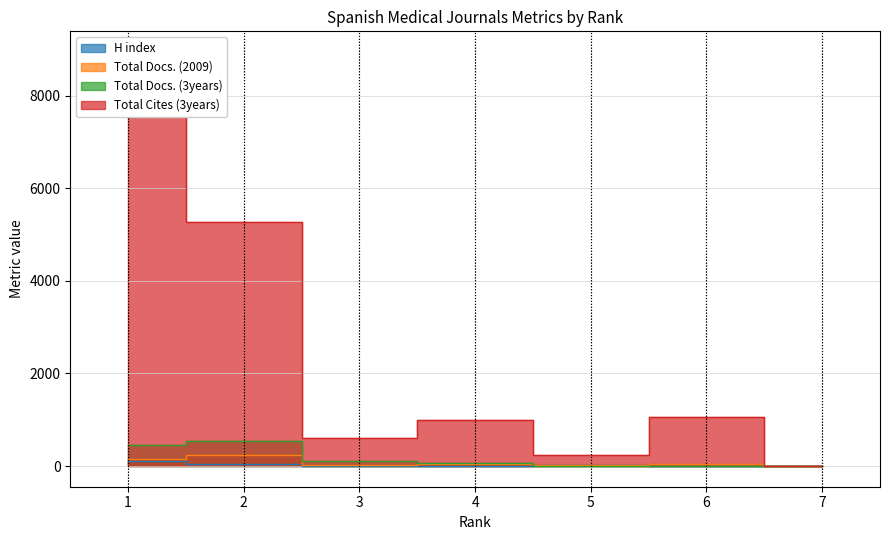

Which series has the largest total across all categories?

Total Cites (3years)